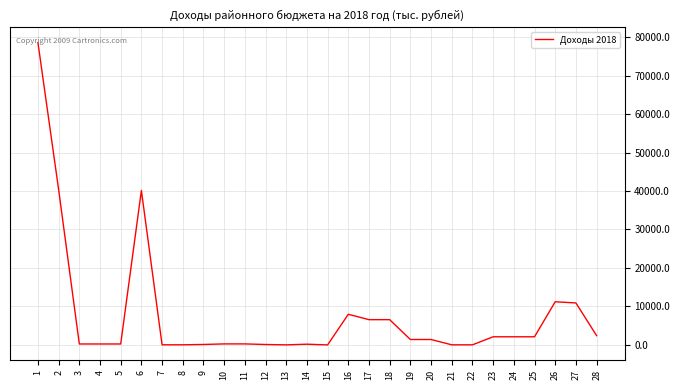

What is the difference between the maximum and minimum values?

78597.8